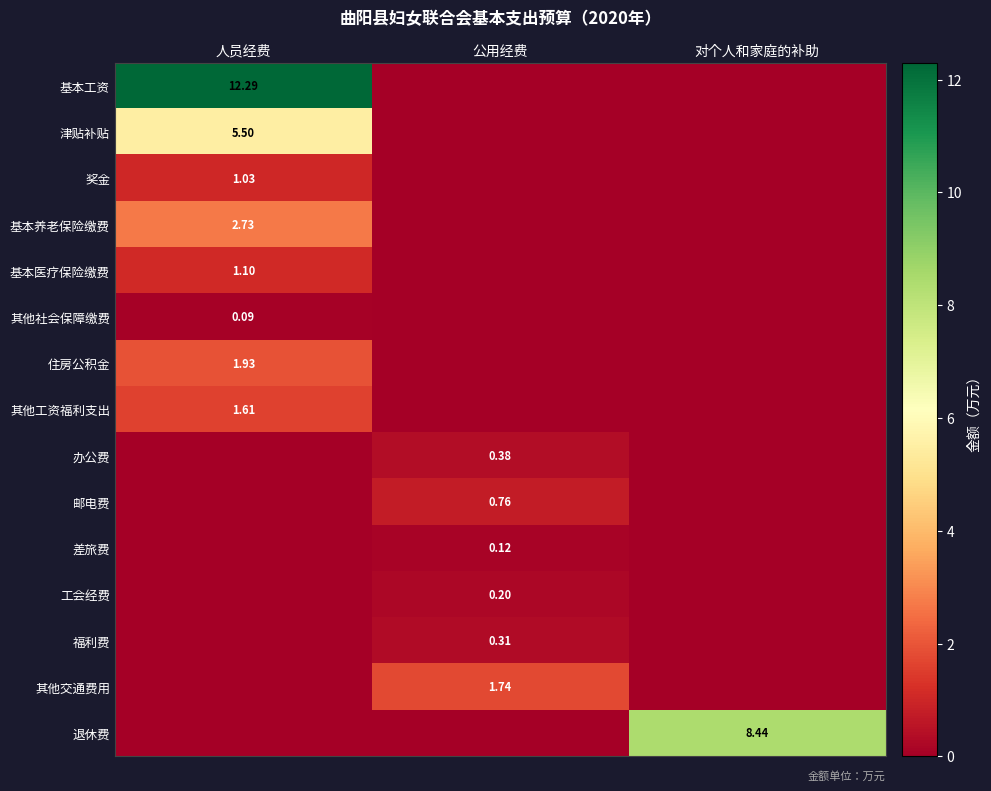

Rank the series at 人员经费 from lowest to highest value.

办公费, 邮电费, 差旅费, 工会经费, 福利费, 其他交通费用, 退休费, 其他社会保障缴费, 奖金, 基本医疗保险缴费, 其他工资福利支出, 住房公积金, 基本养老保险缴费, 津贴补贴, 基本工资